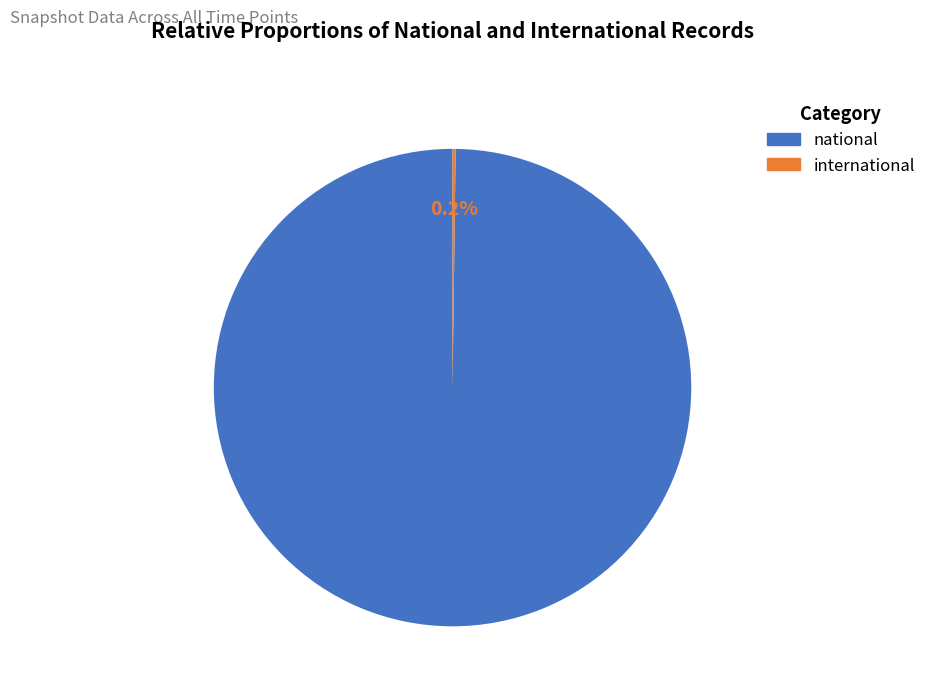

Does any single category account for the majority?

Yes